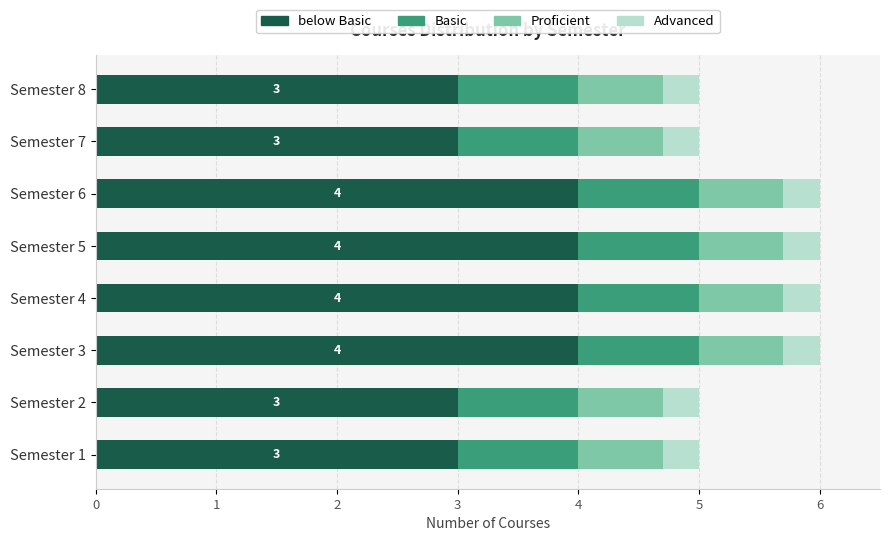

How many data points does each series have?

8